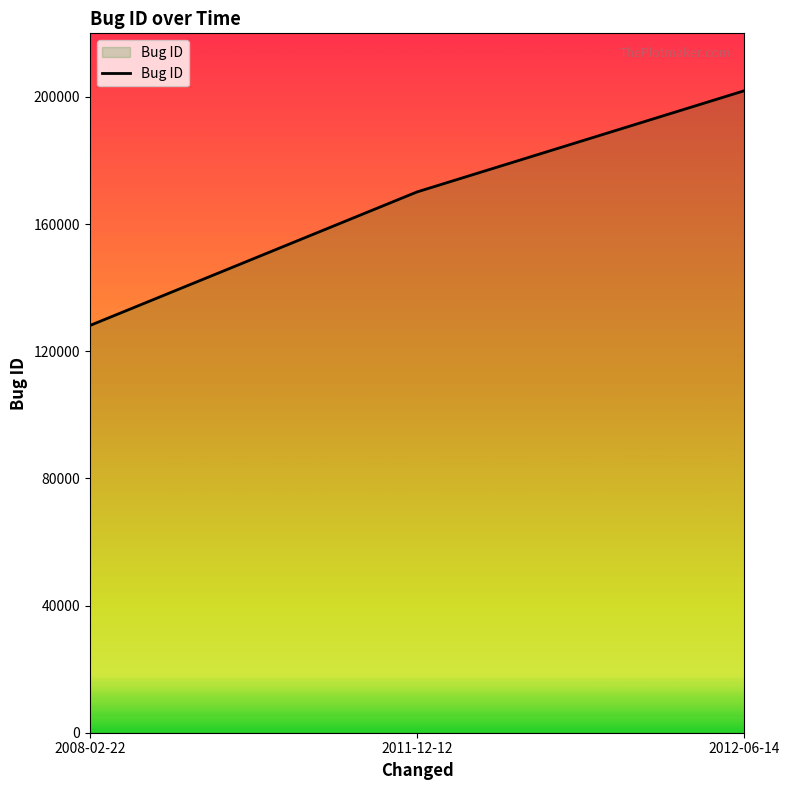

Which category has the lowest value across all series?

2008-02-22